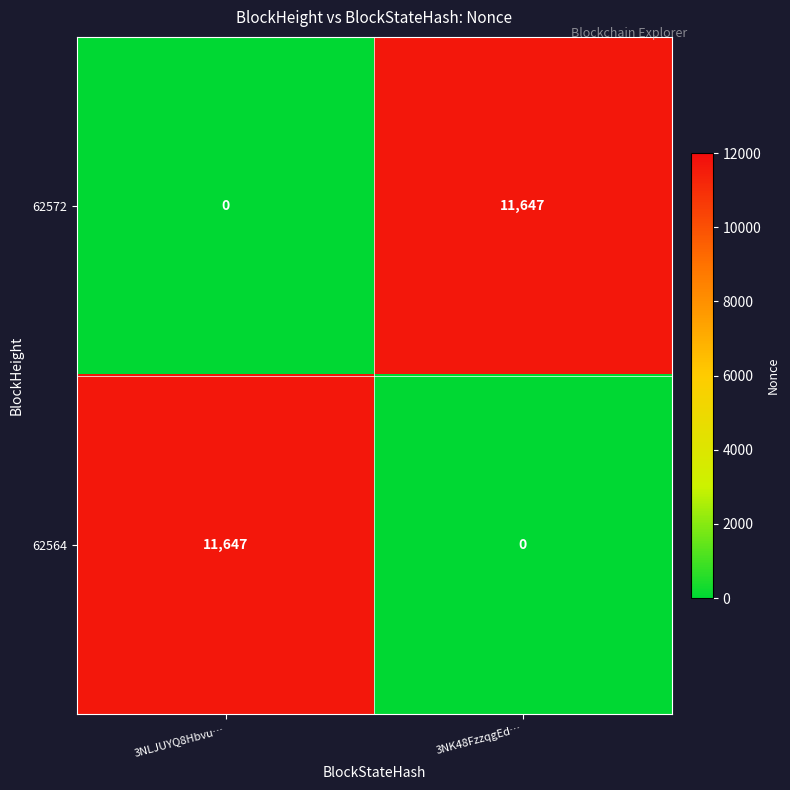

Is the value of 62572 at 3NLJUYQ8Hbvu… greater than the value of 62564 at 3NLJUYQ8Hbvu…?

No